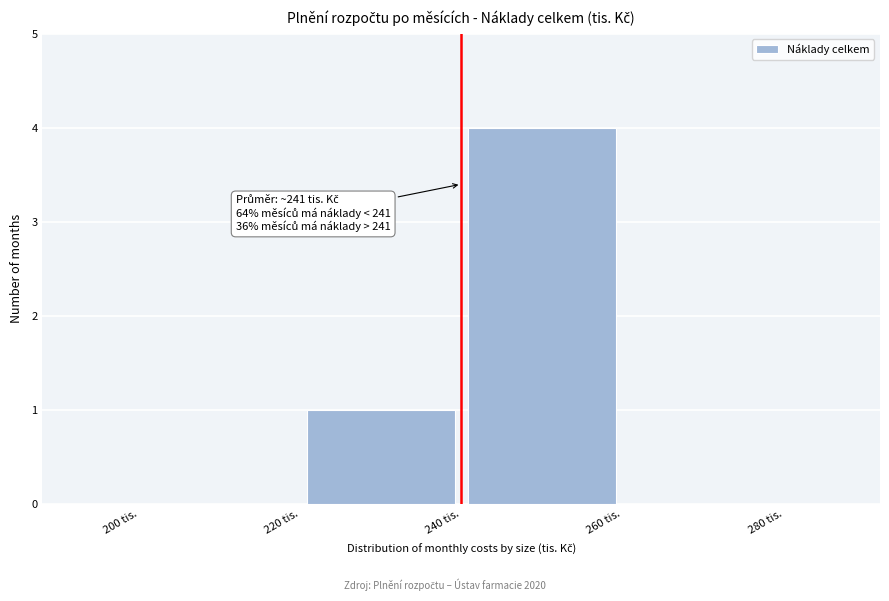

Over which range of the x-axis is the bar tallest?

240 to 260